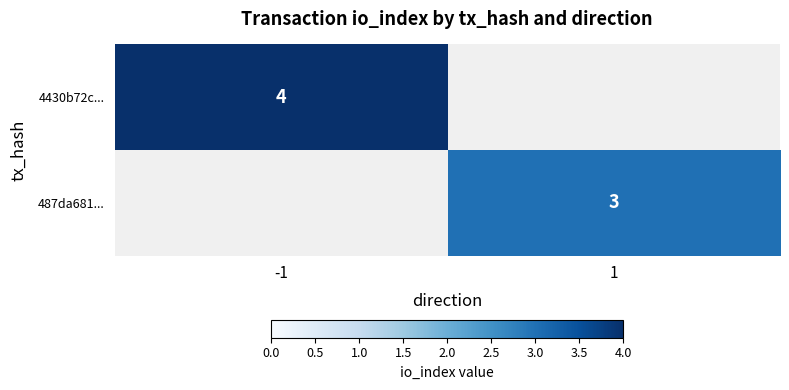

How many distinct data groups are displayed?

2